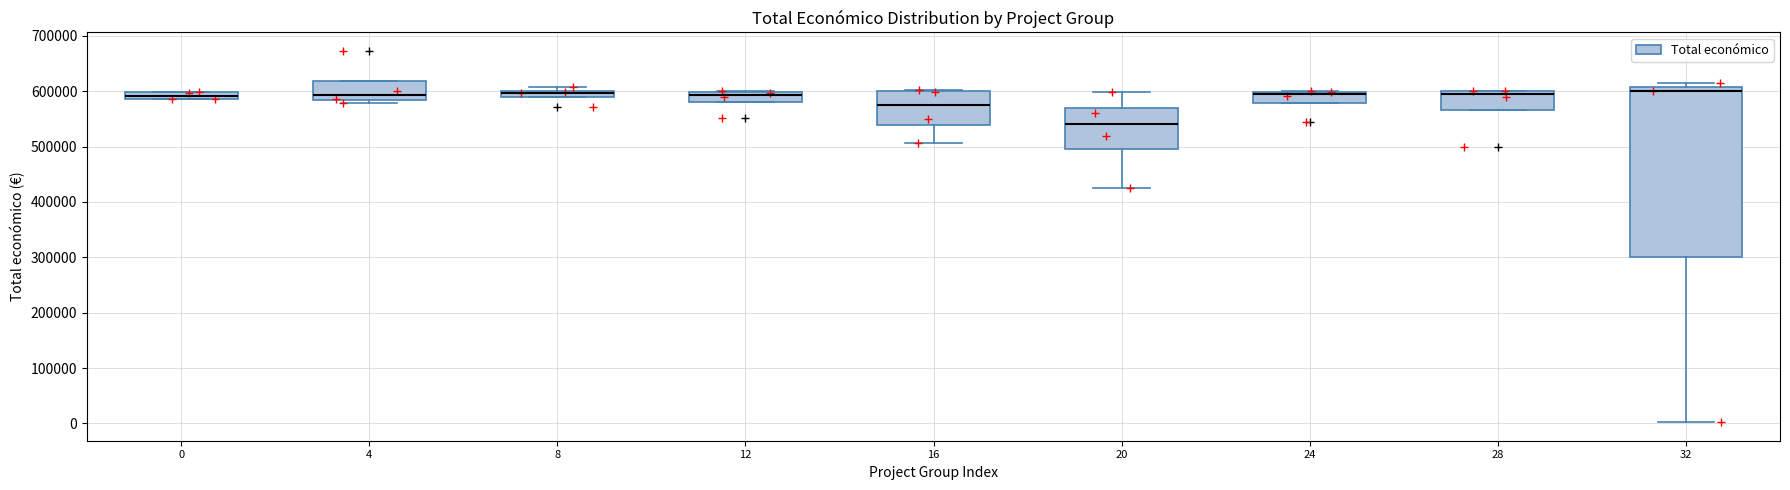

Where does the lower whisker of the box at x = 32 end on the y-axis? The values are not printed on the chart, so give them approximately, as read against the axis.

0